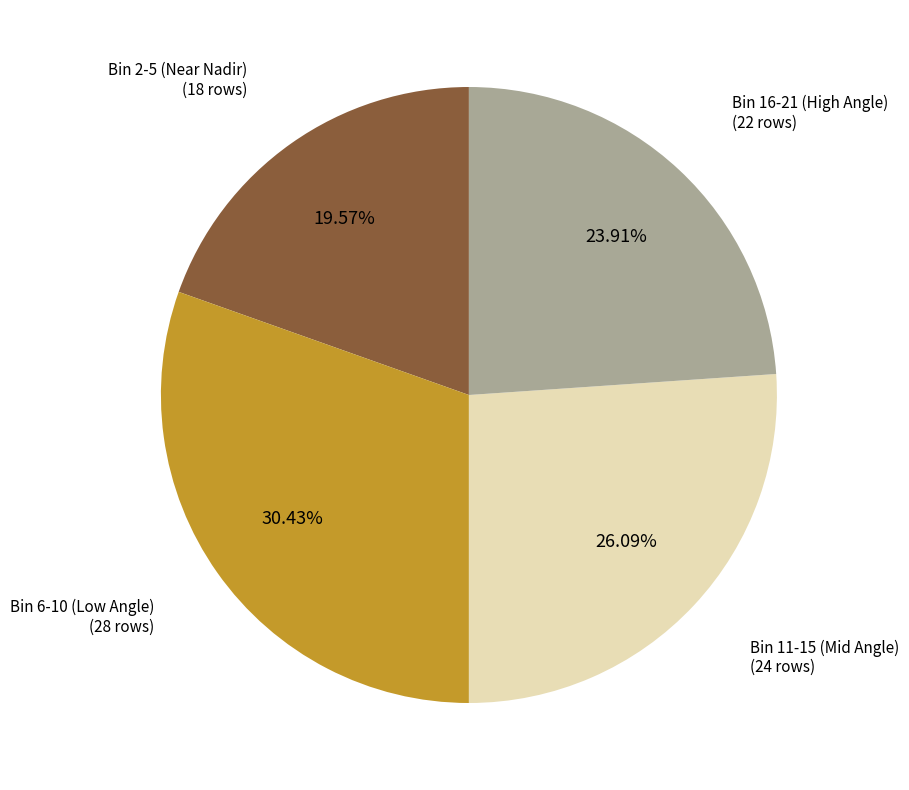

Is there a majority slice in this chart?

No